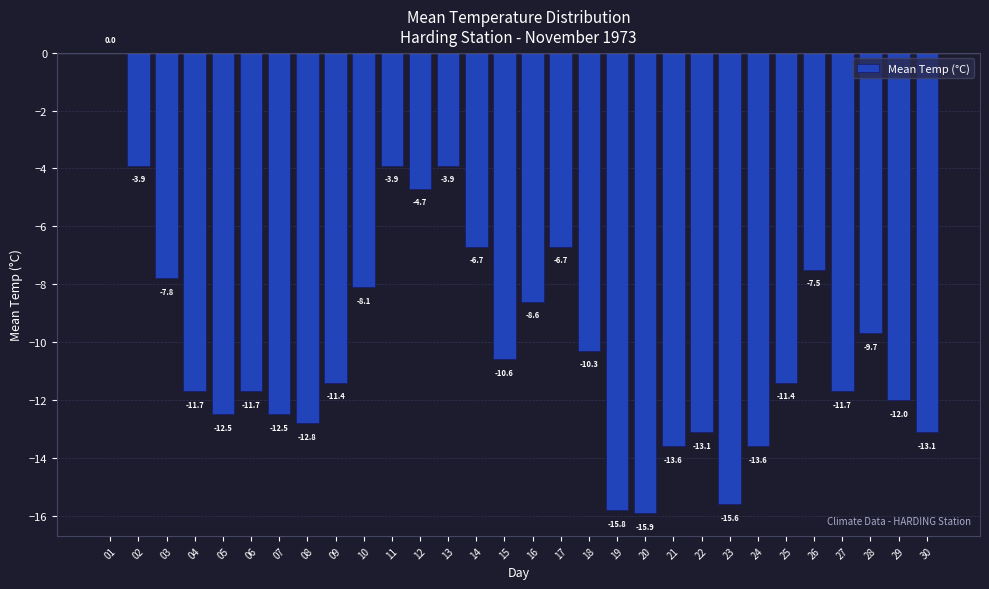

Reading right to left, extract all data points from this chart.

30=-13.1	29=-12.0	28=-9.7	27=-11.7	26=-7.5	25=-11.4	24=-13.6	23=-15.6	22=-13.1	21=-13.6	20=-15.9	19=-15.8	18=-10.3	17=-6.7	16=-8.6	15=-10.6	14=-6.7	13=-3.9	12=-4.7	11=-3.9	10=-8.1	09=-11.4	08=-12.8	07=-12.5	06=-11.7	05=-12.5	04=-11.7	03=-7.8	02=-3.9	01=0.0